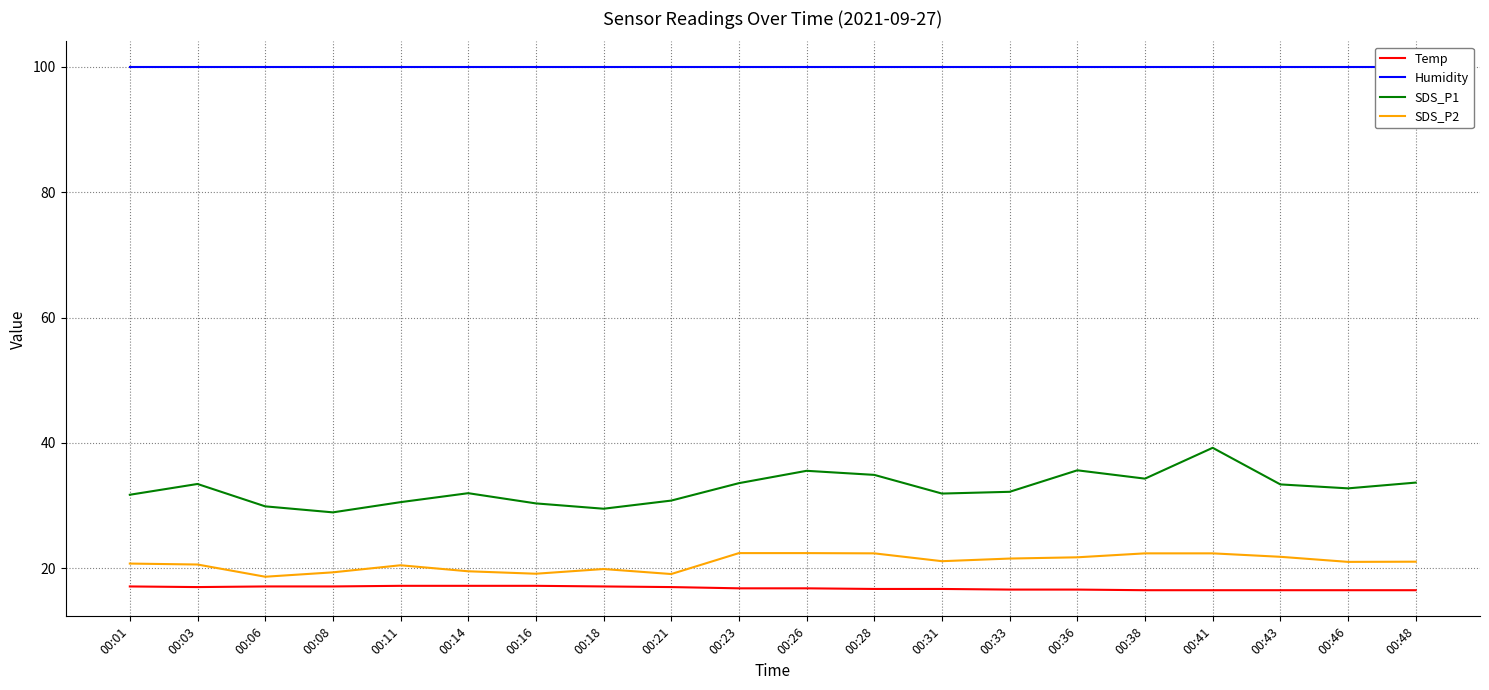

Is this an area chart (filled region under the line)?

No